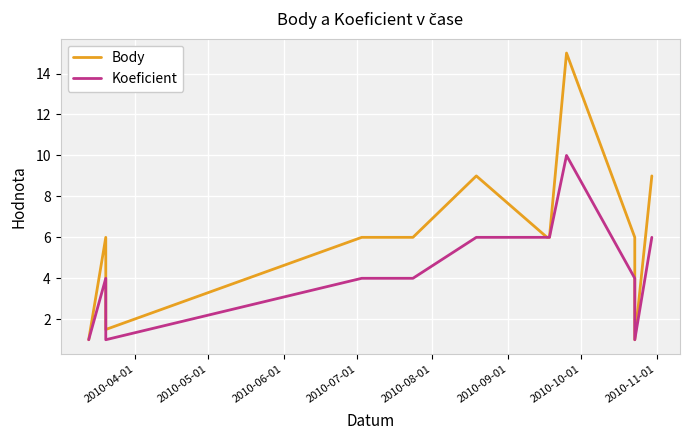

True or false: Body has more than 2 interior local peaks.

True